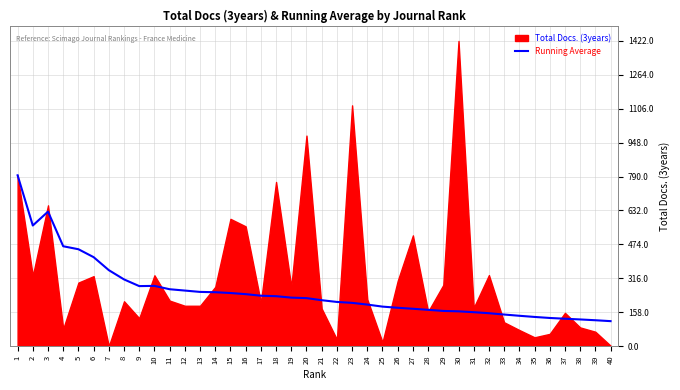

At which category does the data reach its first local valley?

2